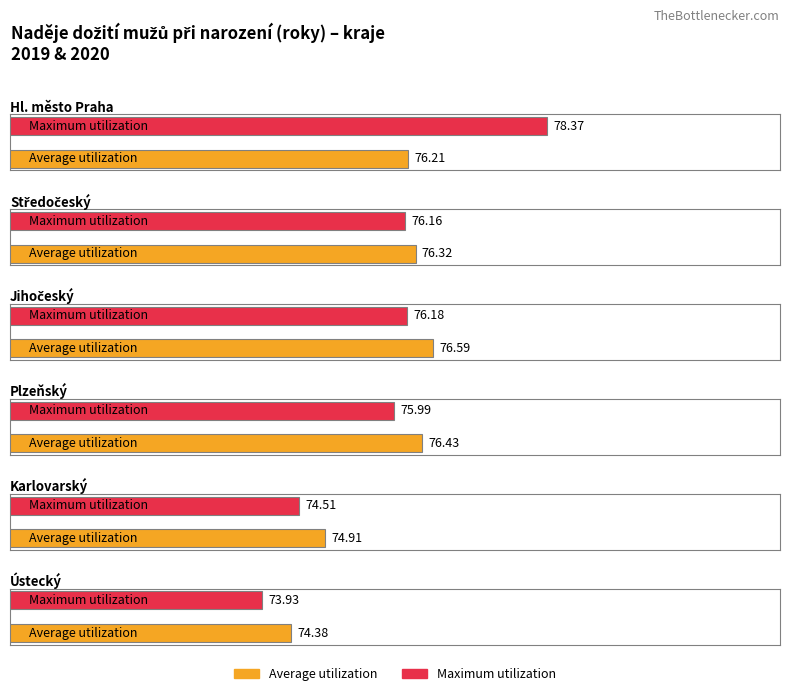

How many groups of bars are there?

6